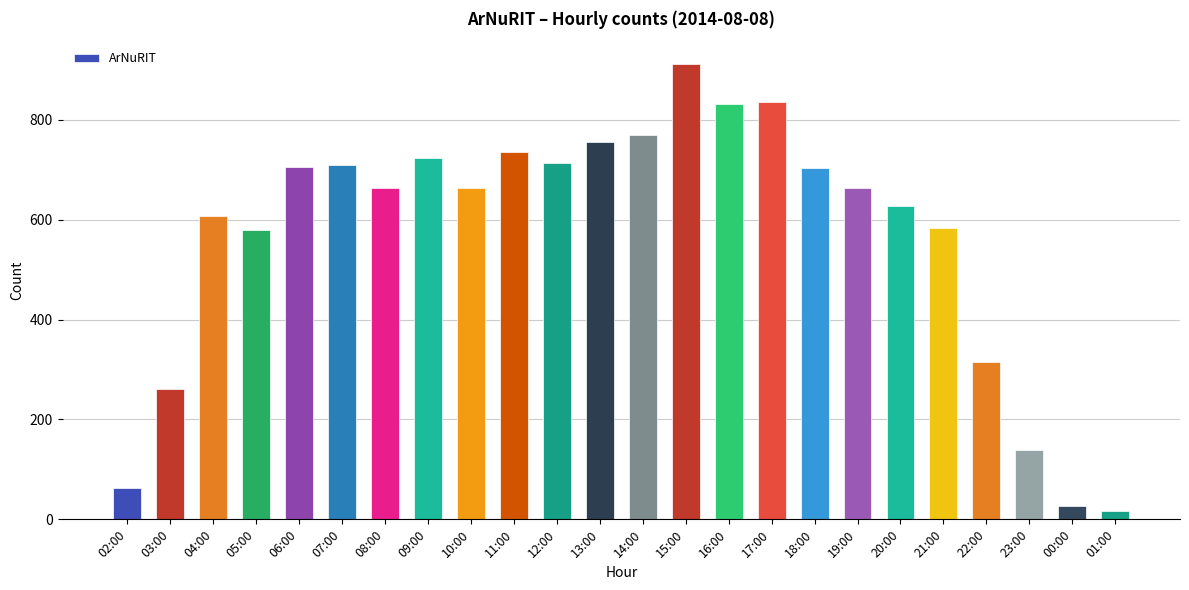

At which label does the data first exceed 664?

06:00